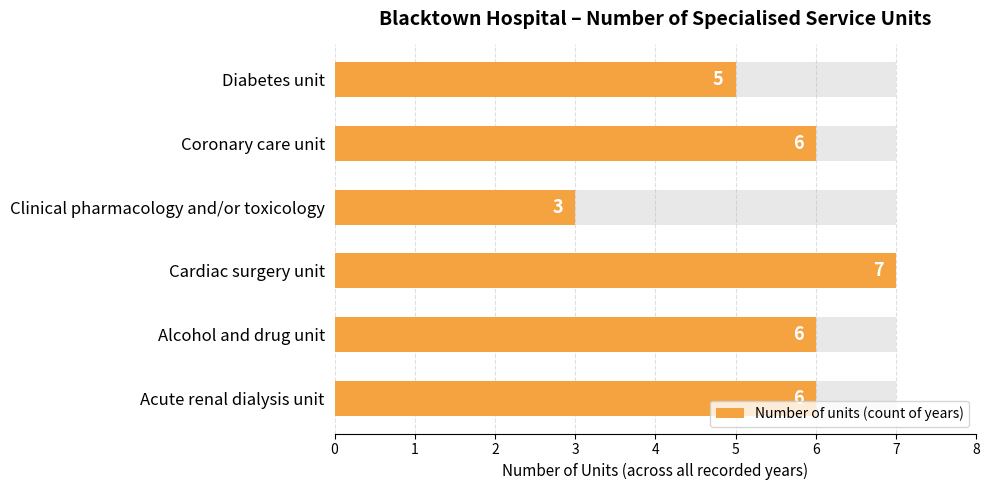

What is the difference between the maximum and minimum values?

4